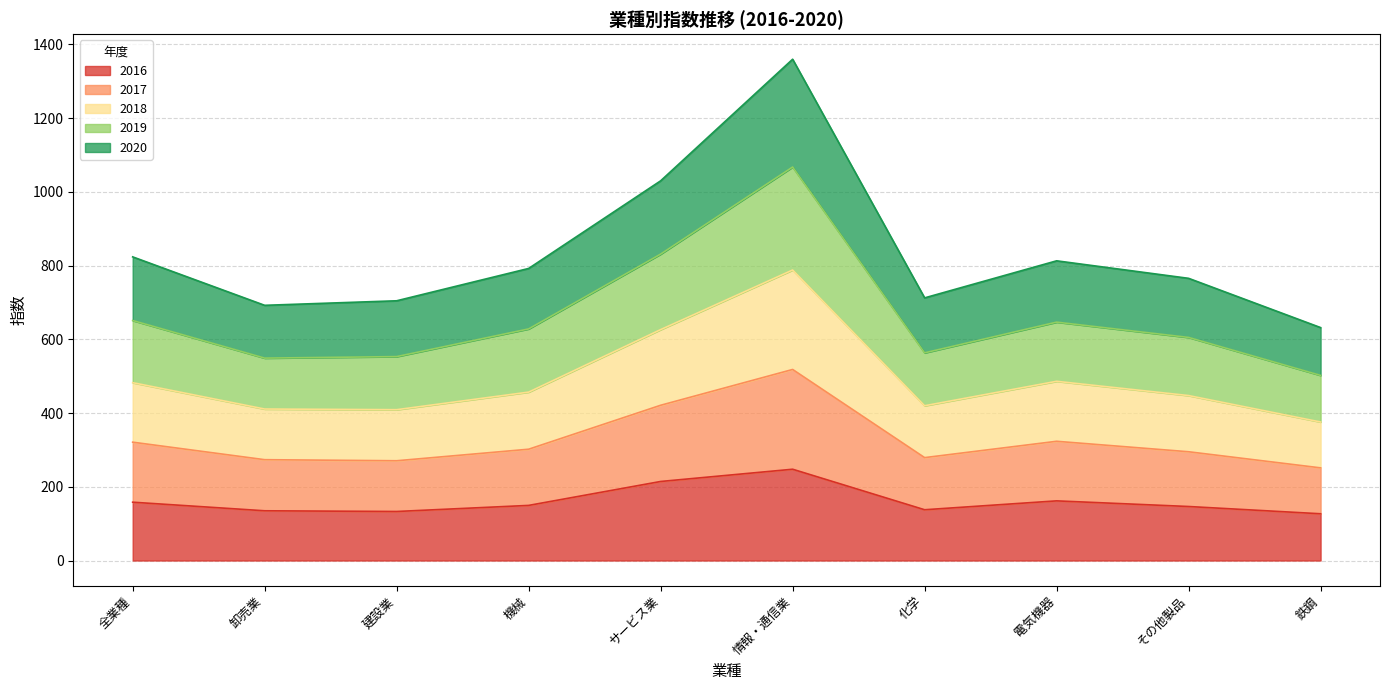

Does the chart display data point markers on the line(s)?

No